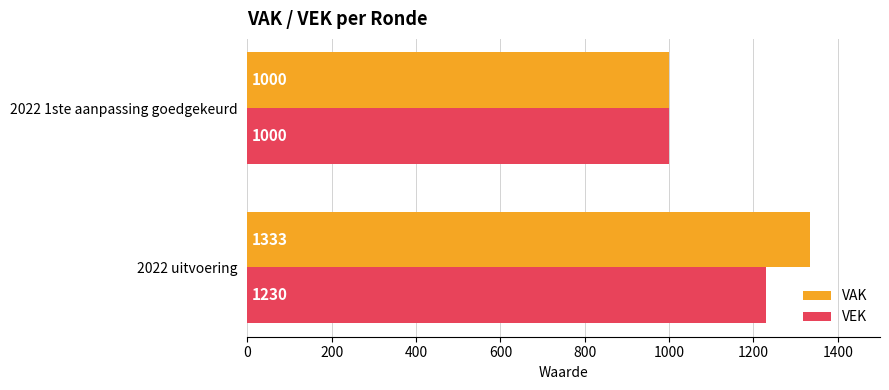

What value does the VAK series have at 2022 1ste aanpassing goedgekeurd?

1000